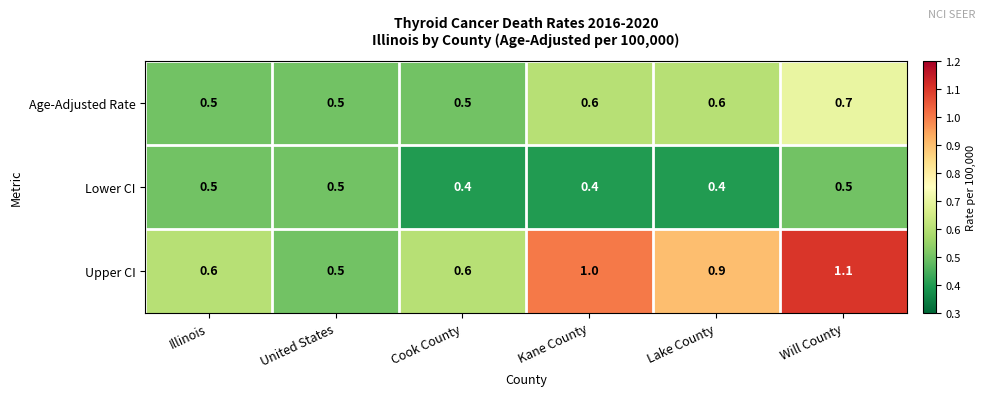

List the series in order of their overall mean, highest first.

Upper CI, Age-Adjusted Rate, Lower CI